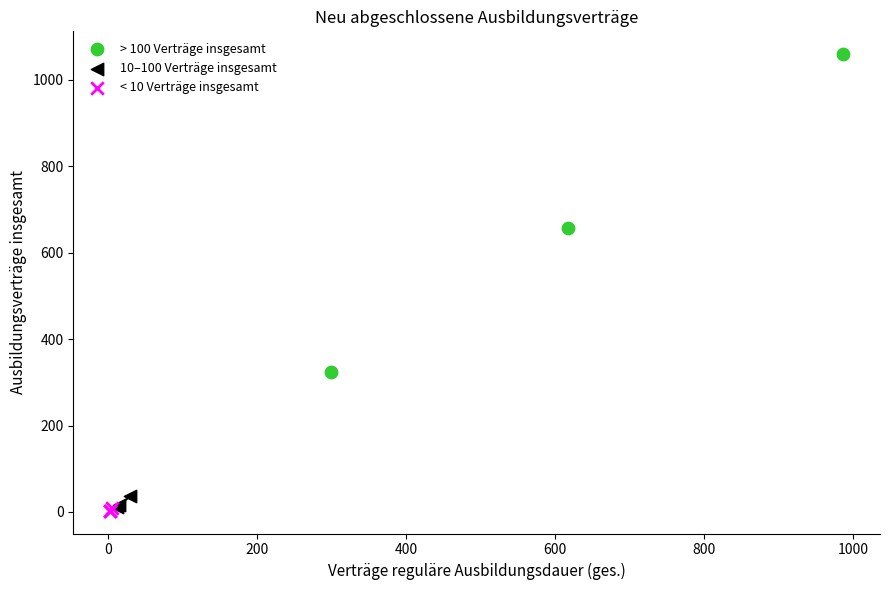

Which series has the largest Y range (max minus min)?

> 100 Verträge insgesamt